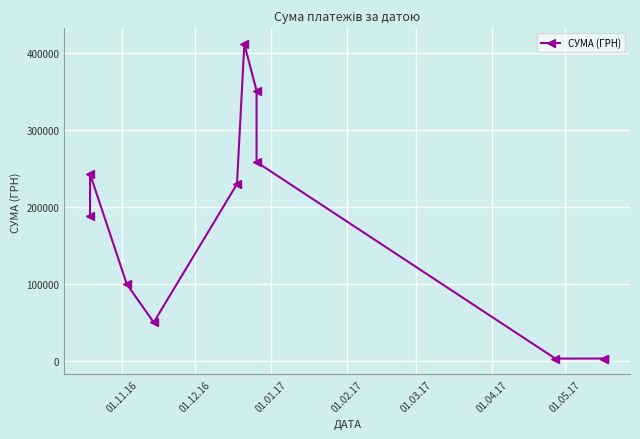

Reading right to left, what are all the values shown in this chart?

2966.0	2992.7	2966.0	258710.4	351574.6	412258.5	230080.9	50038.0	99863.8	243278.0	189013.5